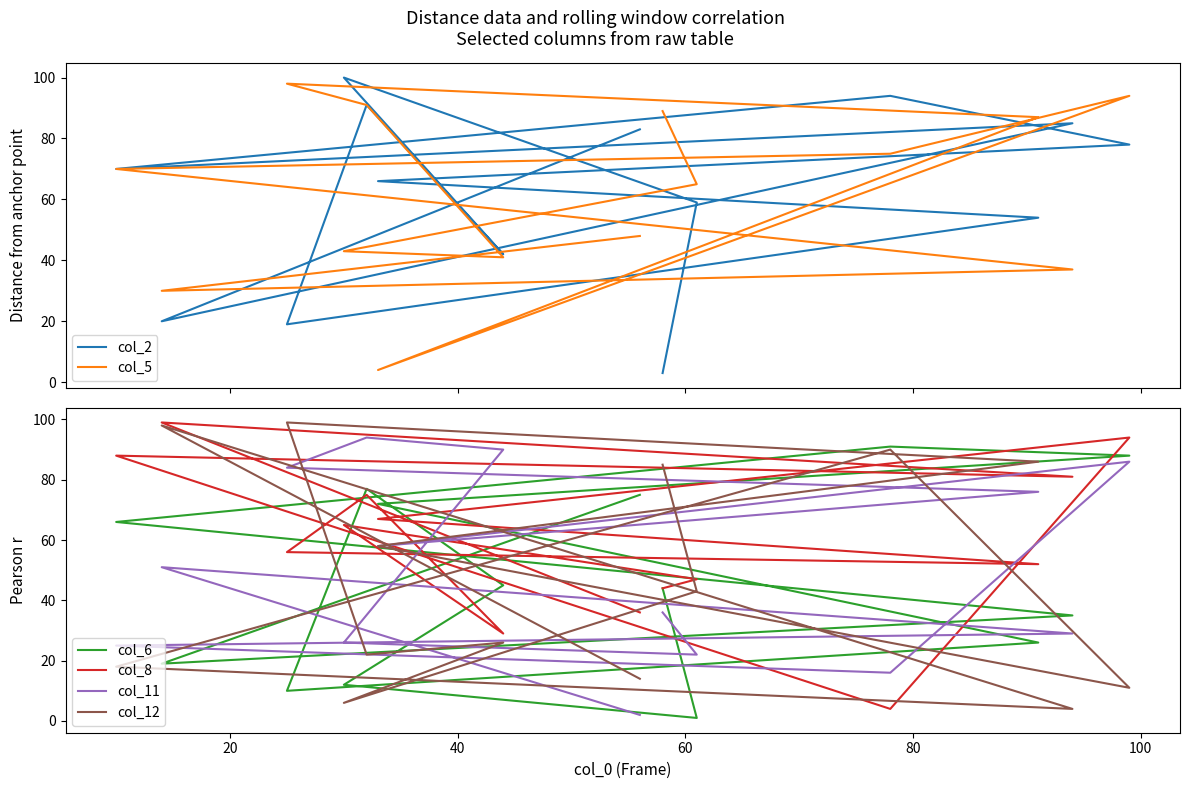

True or false: col_5 has more than 1 points higher than both neighbors.

True